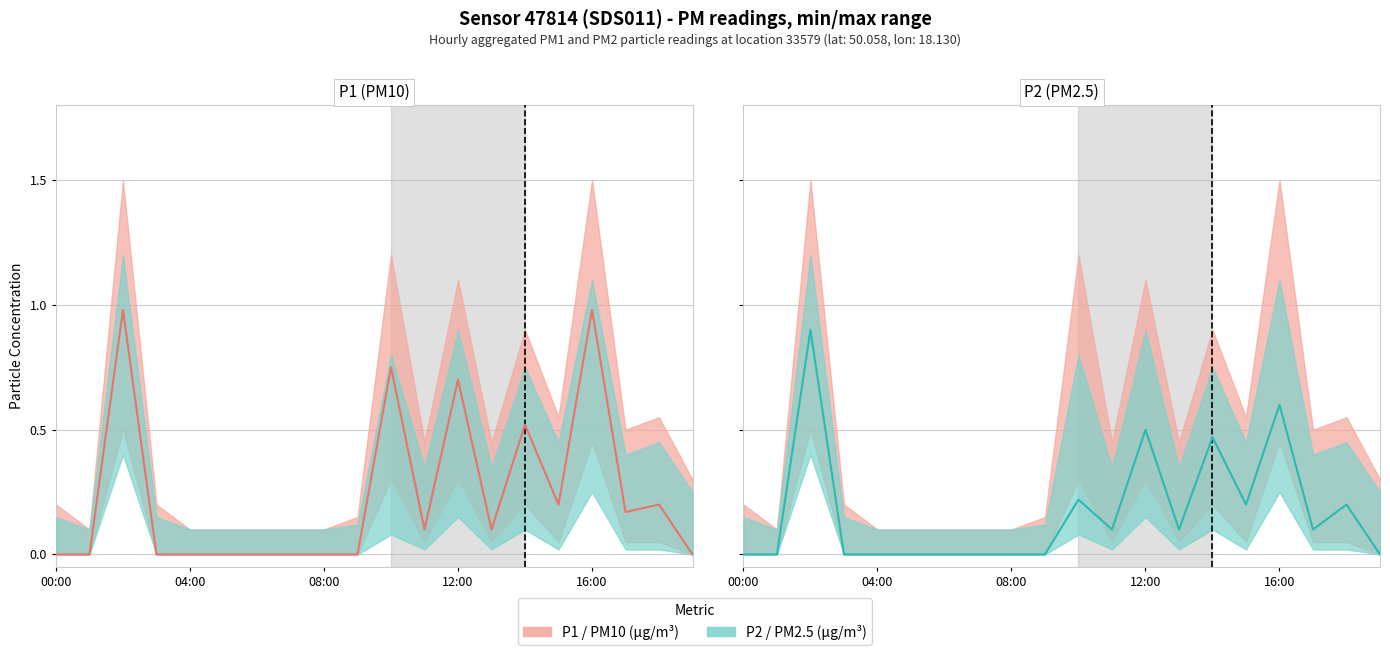

At 08:00, list the series in order from smallest to largest.

P1 actual, P2 actual